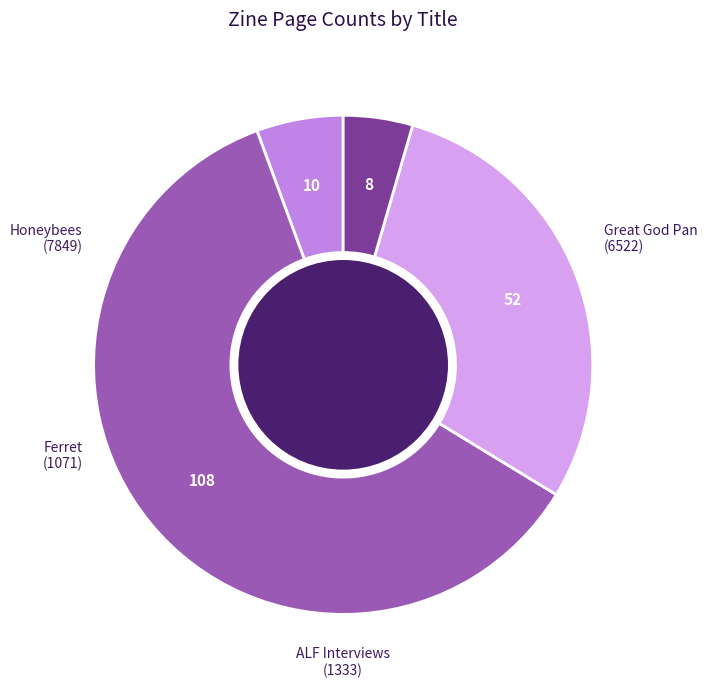

What is the majority slice?

Great God Pan (6522)